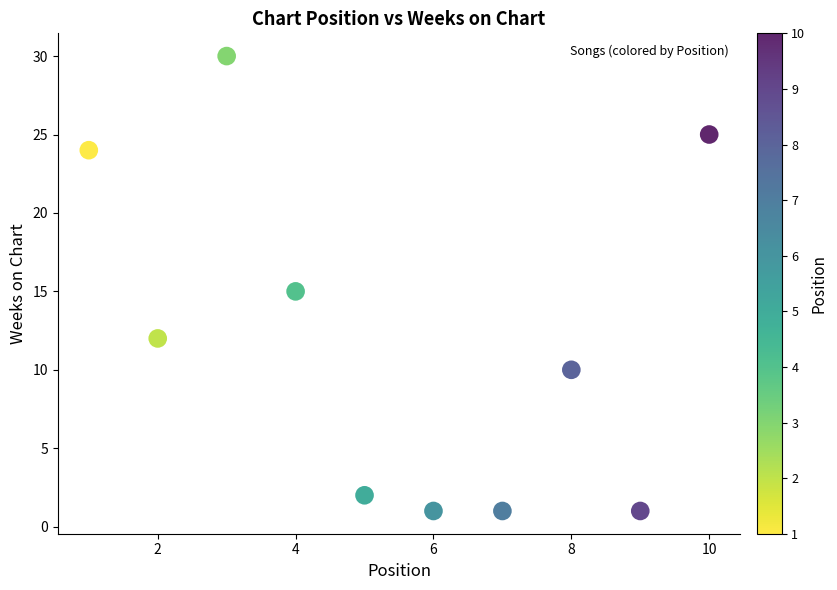

What is the range of Y values (max minus min)?

29